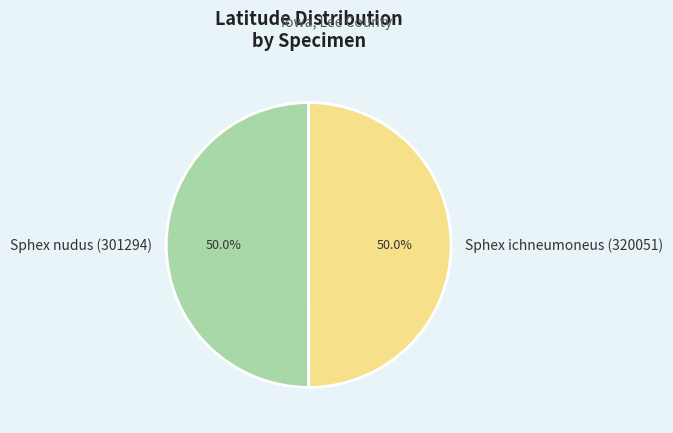

How many segments does this pie chart have?

2